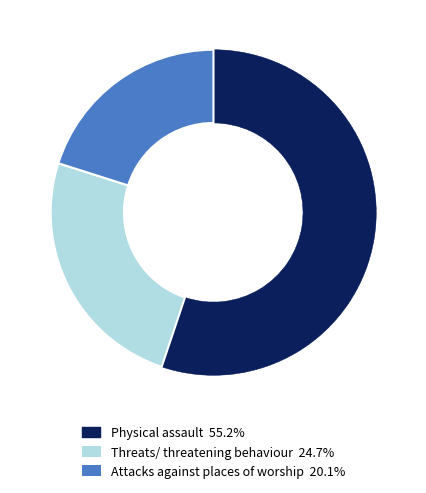

Combined, do Attacks against places of worship and Physical assault account for over 50%?

Yes